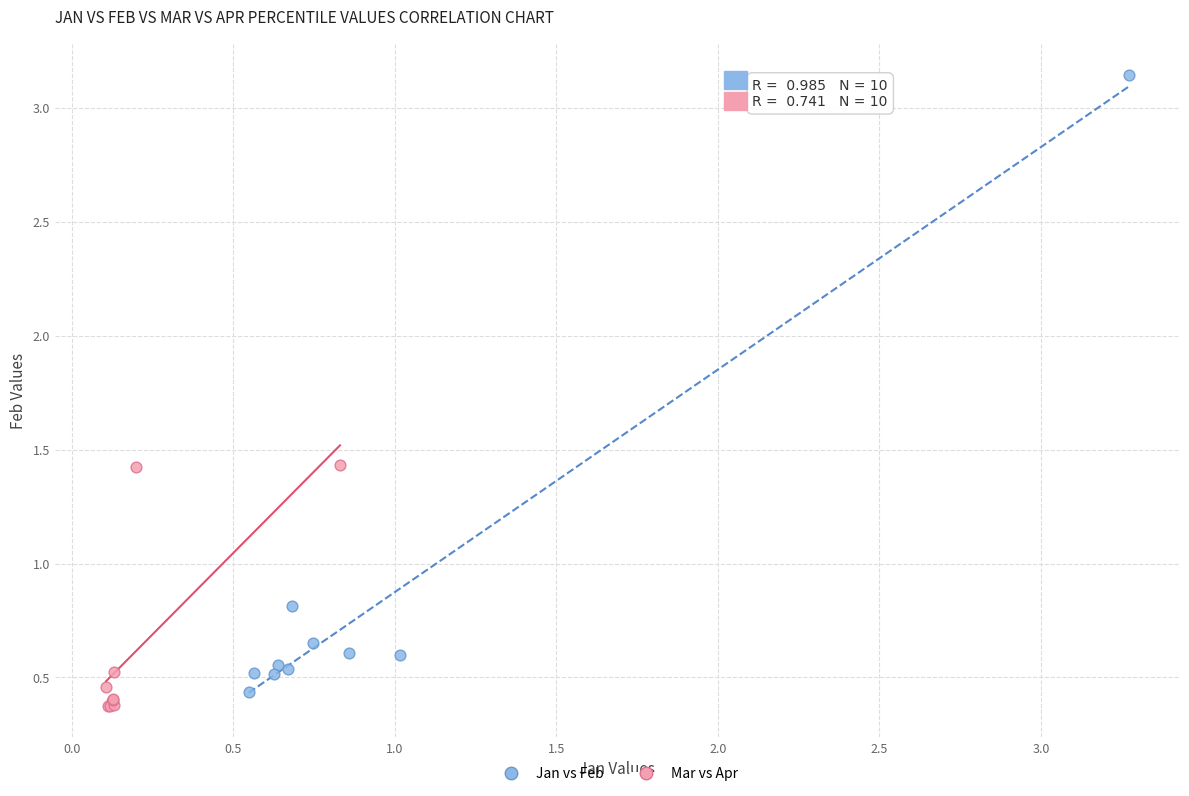

What are all the series names shown in the legend?

Jan vs Feb, Mar vs Apr